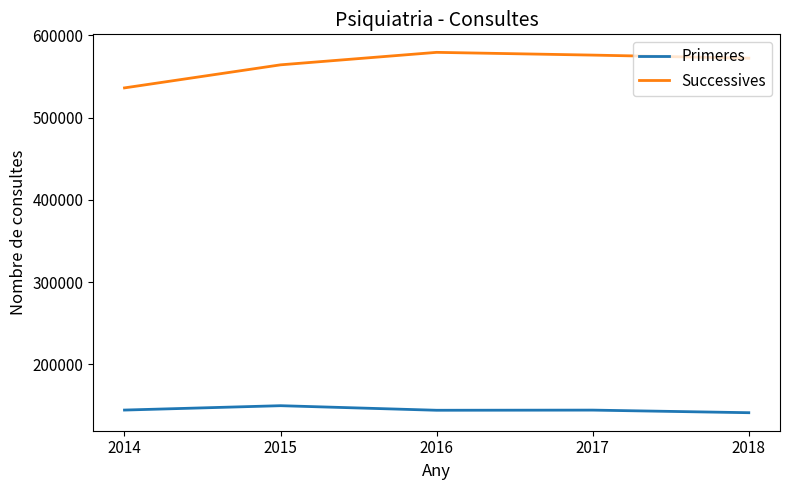

At which label is Successives closest to 557773?

2015